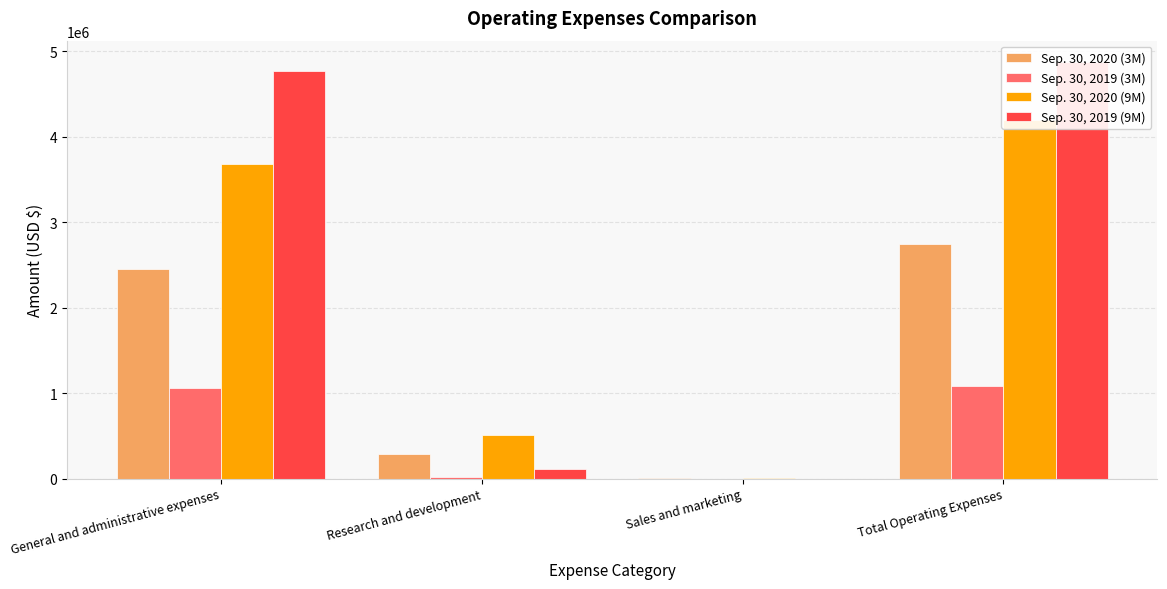

Does the chart contain any negative values?

No